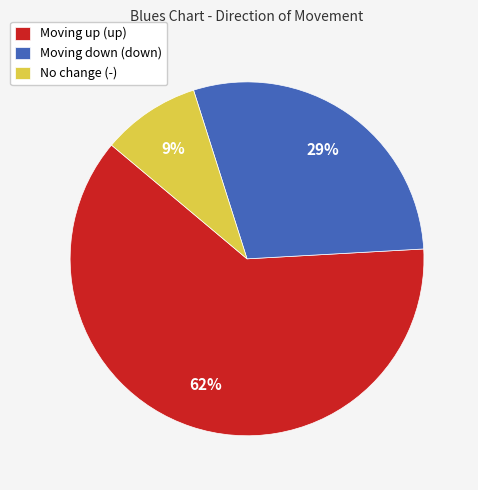

How many slices are in this pie chart?

3